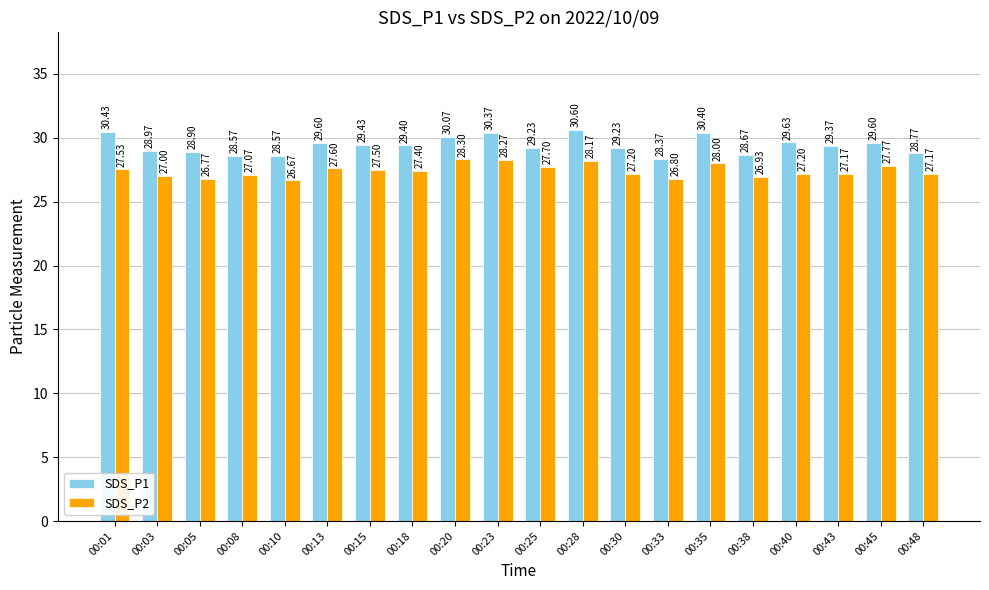

What is the sum of all SDS_P1 values?

588.2